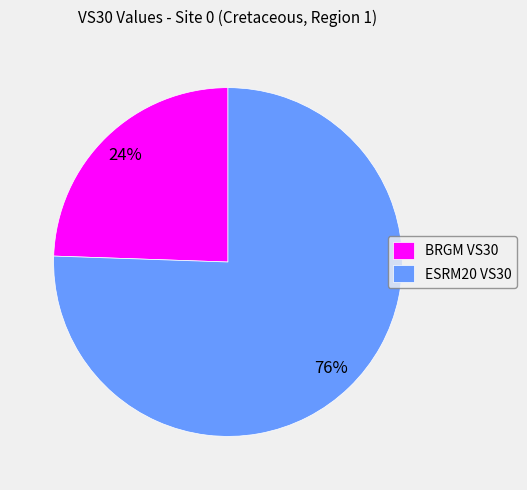

Count the number of slices in the pie.

2